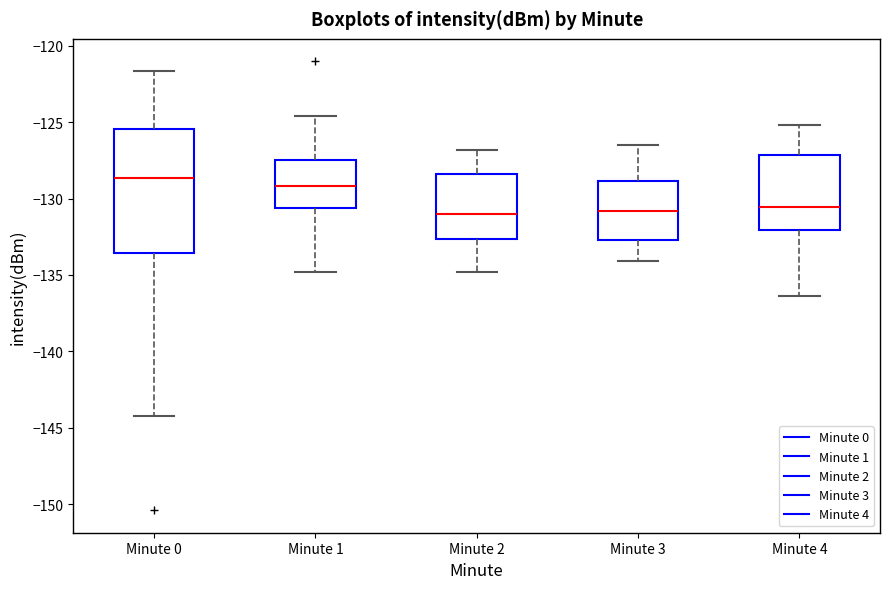

Reading left to right, transcribe this box plot: for each box, give where its median line is, the range the box spans, and where its two whiskers end, as read against the y-axis. The values are not printed on the chart, so give them approximately, as read against the axis.

Minute 0: median -128.5, box -133.5 to -125.5, whiskers -144.0 to -121.5
Minute 1: median -129.0, box -130.5 to -127.5, whiskers -135.0 to -124.5
Minute 2: median -131.0, box -132.5 to -128.5, whiskers -135.0 to -127.0
Minute 3: median -131.0, box -132.5 to -129.0, whiskers -134.0 to -126.5
Minute 4: median -130.5, box -132.0 to -127.0, whiskers -136.5 to -125.0